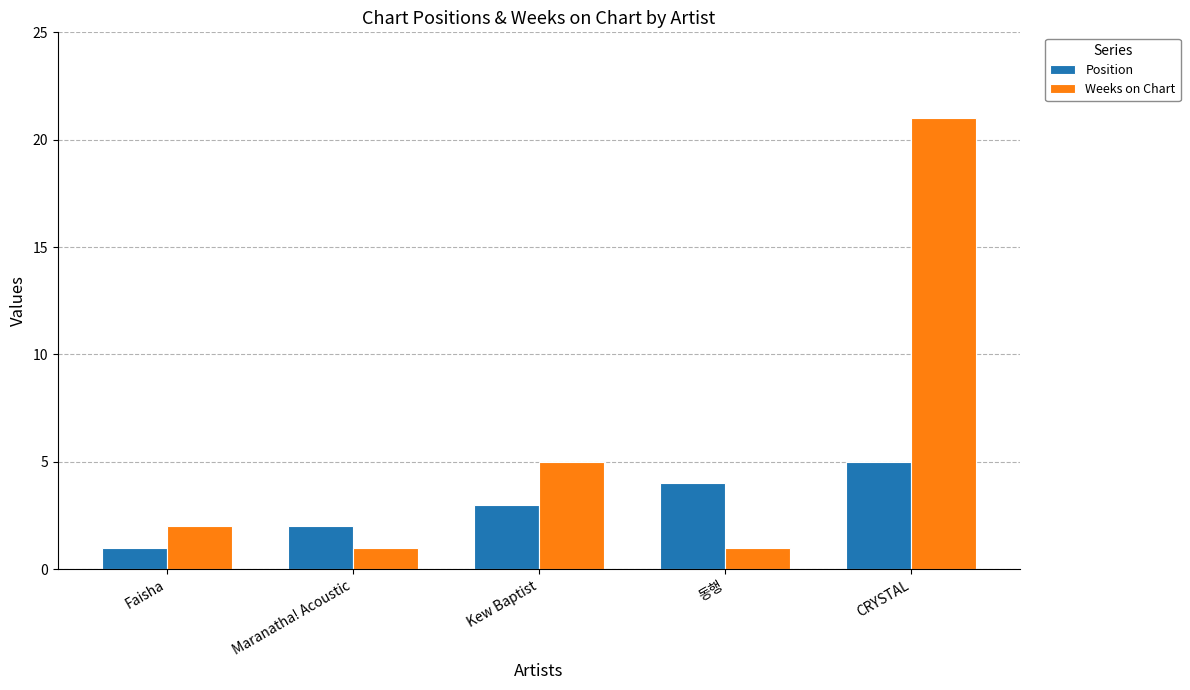

What is the label of the 1st bar from the right?

CRYSTAL